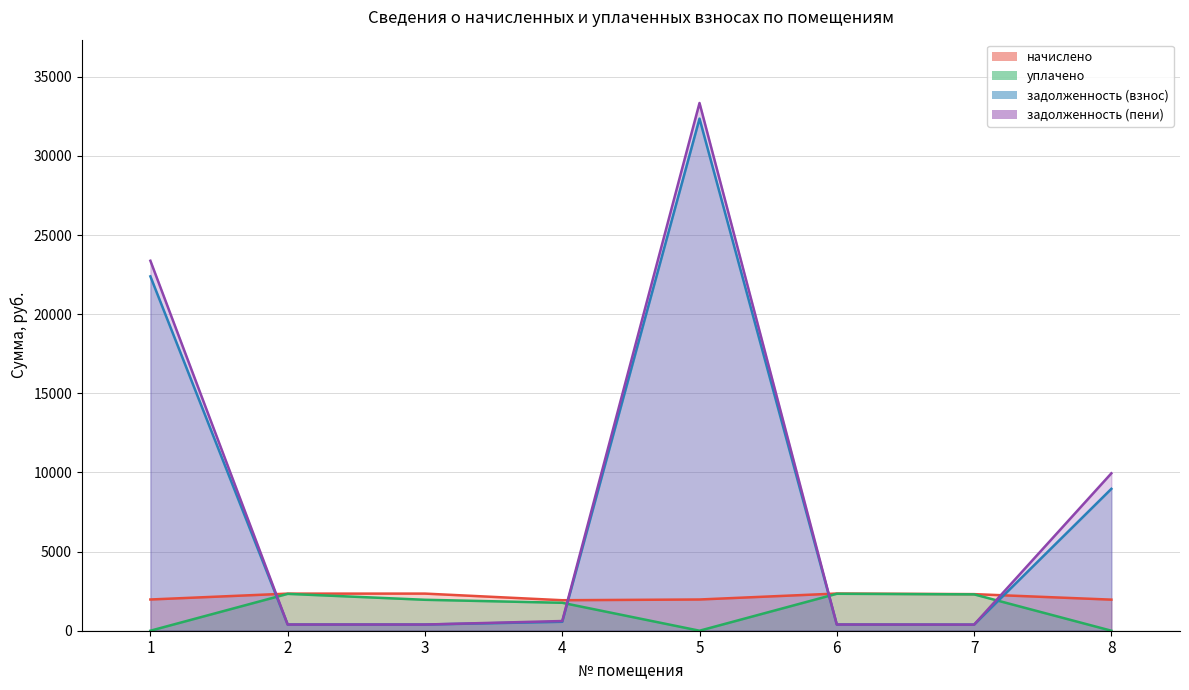

What is the sum of the задолженность (взнос) values at 3 and 2?

781.5